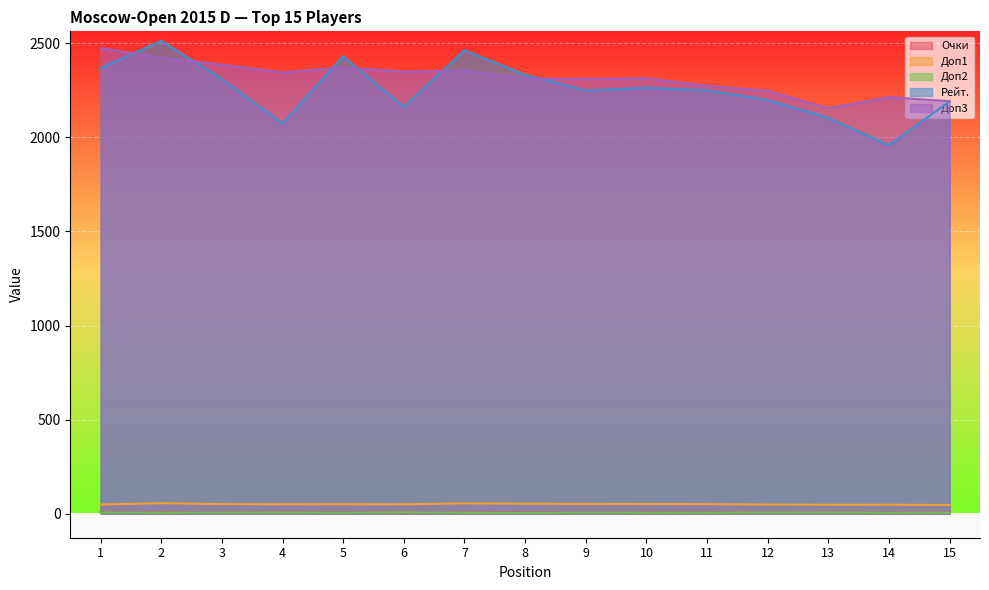

True or false: Доп2 and Рейт. cross at least once.

False